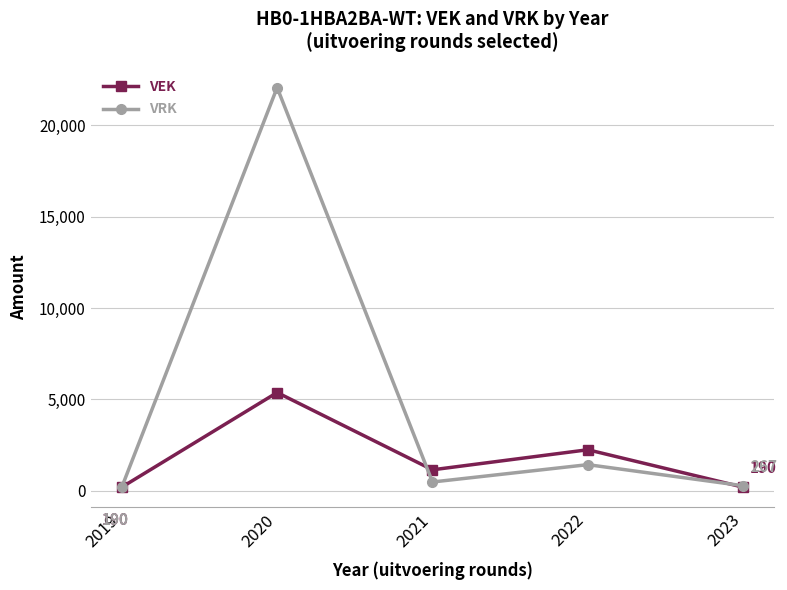

Where is the first local maximum for VRK?

2020